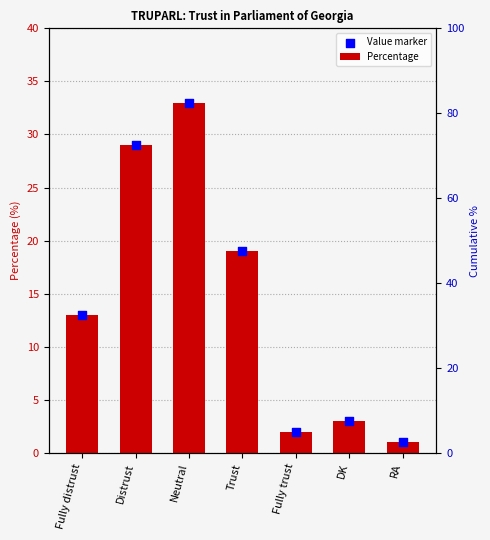

At how many categories does at least one series exceed 24?

2